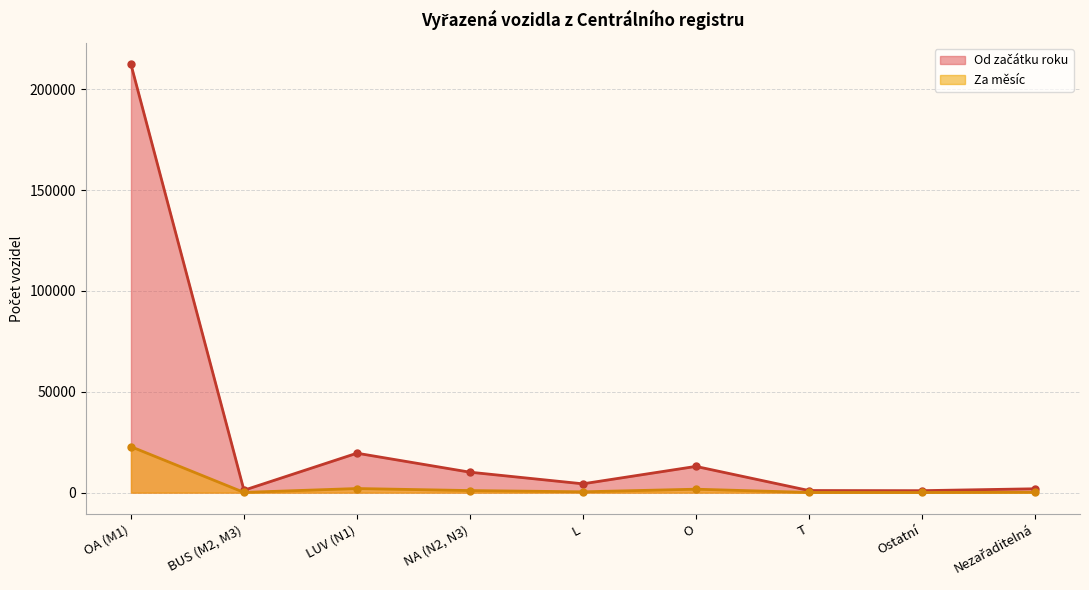

At which label does the data first exceed 4373?

OA (M1)